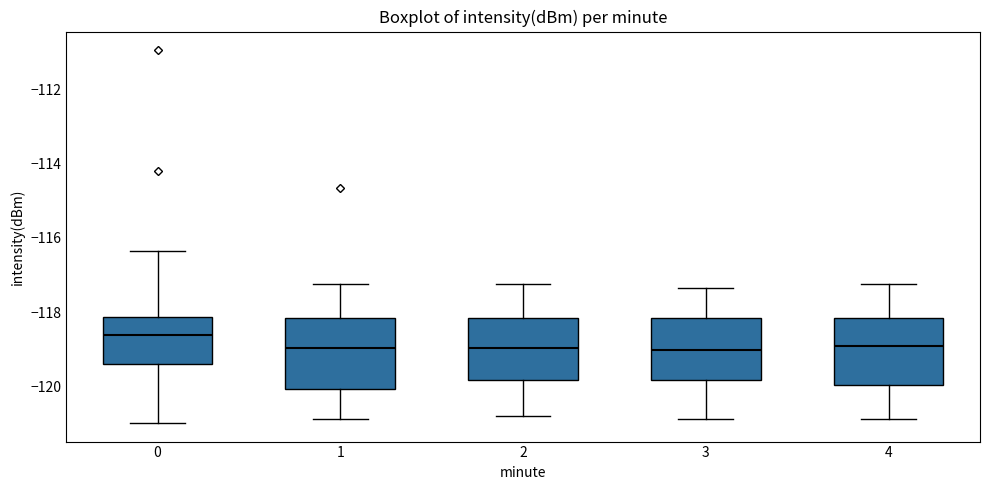

Reading left to right, read every box against the y-axis: the position of its median line, the range the box covers, and the ends of its whiskers. The values are not printed on the chart, so give them approximately, as read against the axis.

0: median -118.6, box -119.4 to -118.2, whiskers -121.0 to -116.4
1: median -119.0, box -120.0 to -118.2, whiskers -120.8 to -117.2
2: median -119.0, box -119.8 to -118.2, whiskers -120.8 to -117.2
3: median -119.0, box -119.8 to -118.2, whiskers -120.8 to -117.4
4: median -119.0, box -120.0 to -118.2, whiskers -120.8 to -117.2